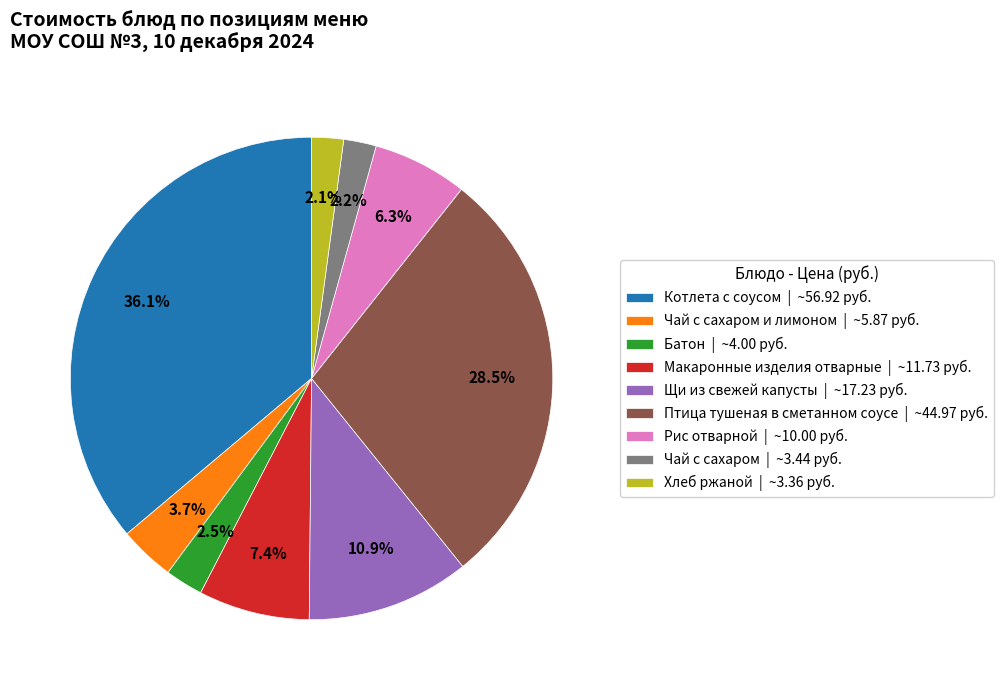

What is the largest slice in the pie chart?

Котлета с соусом | ~56.92 руб.